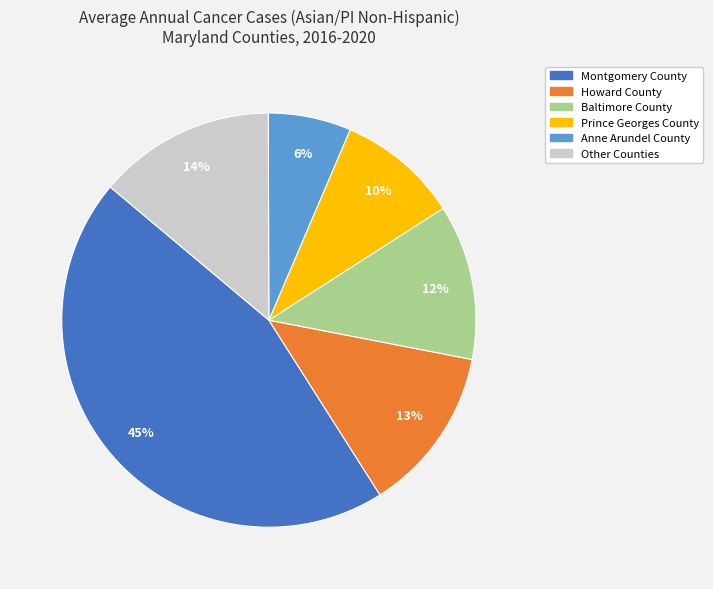

Between Baltimore County and Other Counties, which is larger?

Other Counties